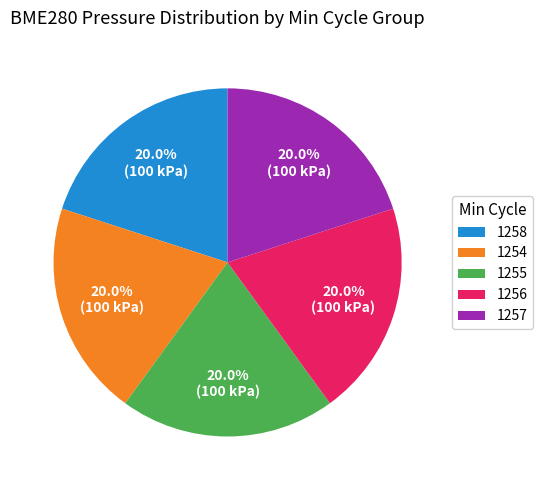

Combined, what portion of the pie is 1254 and 1256?

40.0%